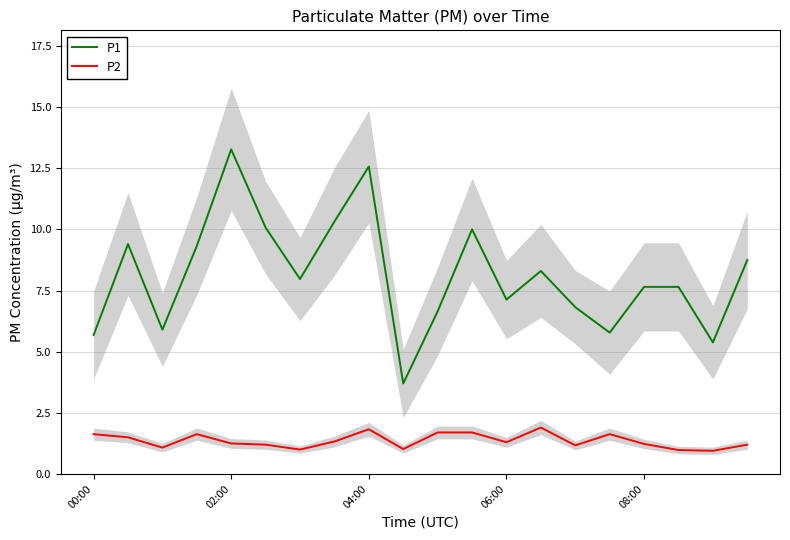

True or false: P2 and P1 intersect in this chart.

False